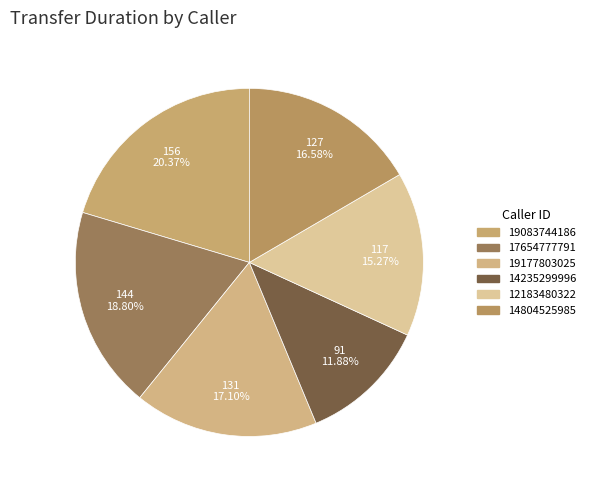

Is 19177803025 the majority of the pie?

No